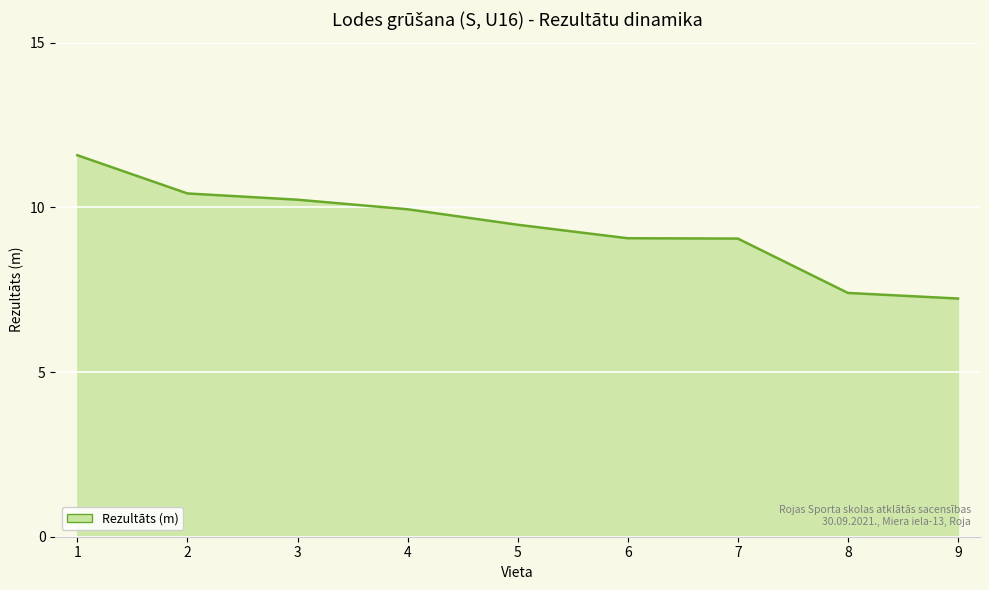

Read the value at 6.

9.1